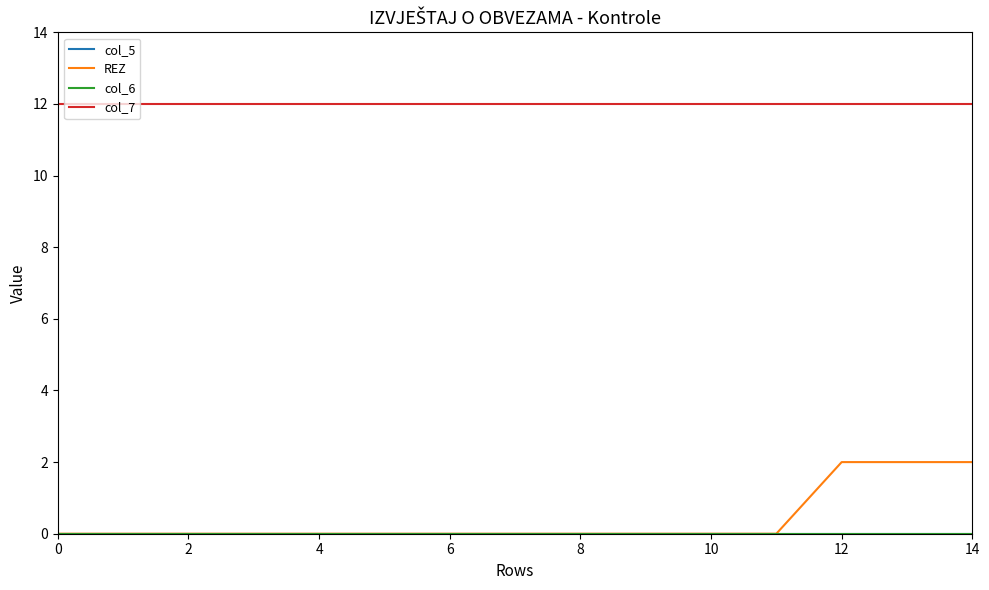

True or false: col_5 has more than 2 interior local peaks.

False